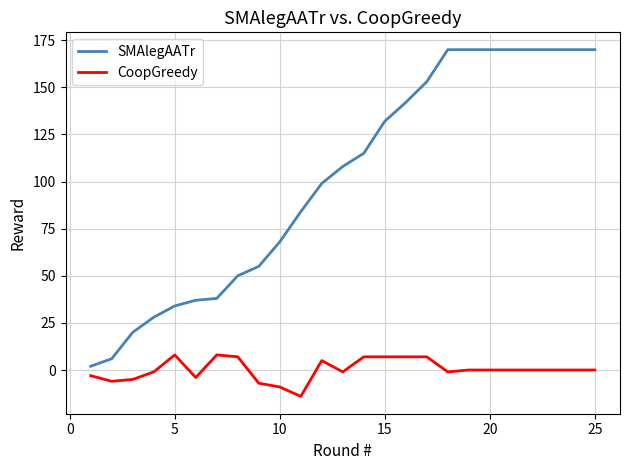

Rank the series by their maximum value, from highest to lowest.

SMAlegAATr, CoopGreedy